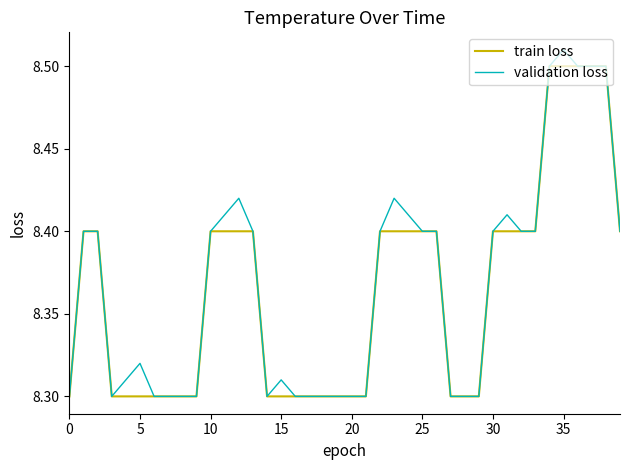

In validation loss, how many points are lower than both neighbors (excluding endpoints)?

2